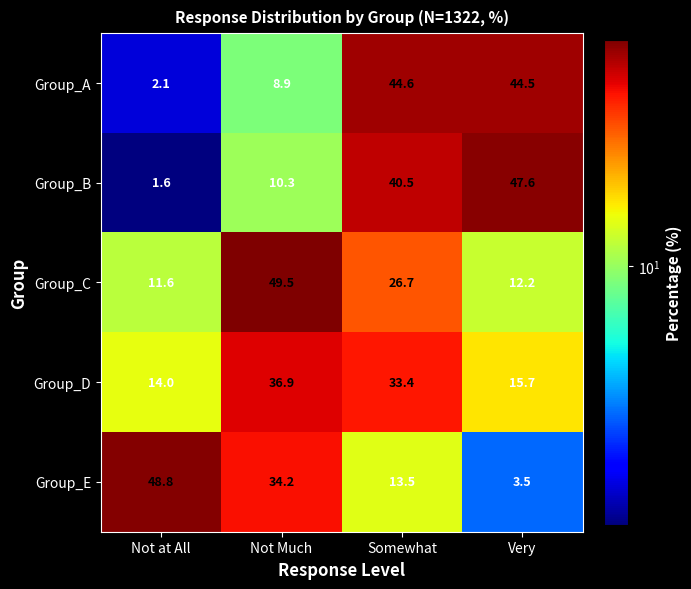

At which label is Group_E closest to 26?

Not Much